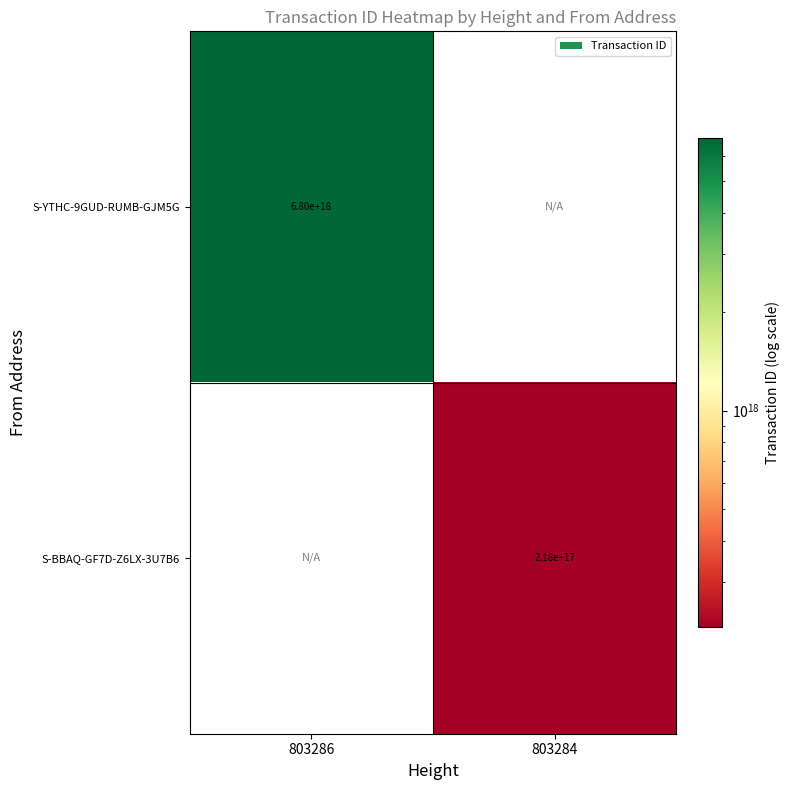

Is the value of S-YTHC-9GUD-RUMB-GJM5G at 803286 greater than the value of S-BBAQ-GF7D-Z6LX-3U7B6 at 803284?

Yes